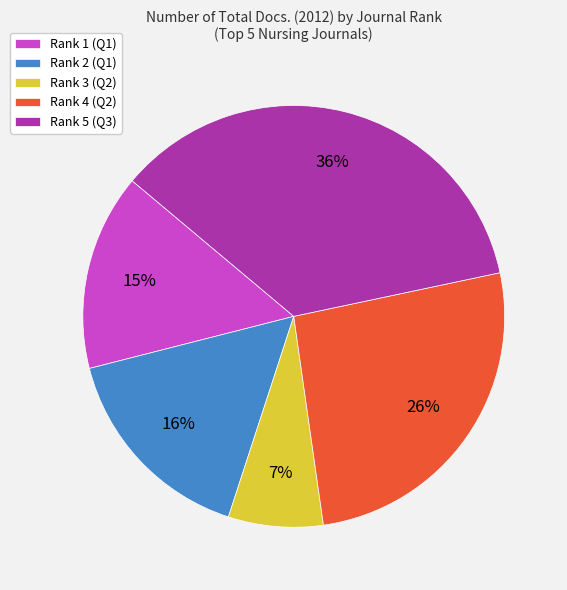

Which slice is the smallest?

Rank 3 (Q2)